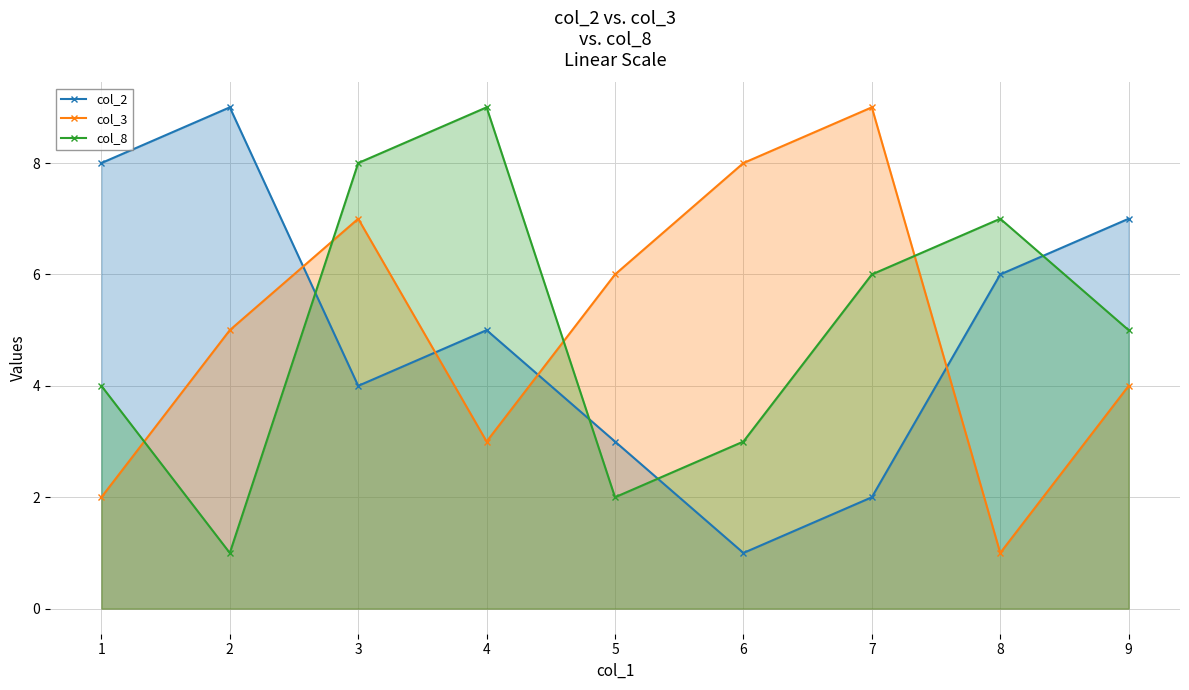

Rank the series at 6 from lowest to highest value.

col_2, col_8, col_3